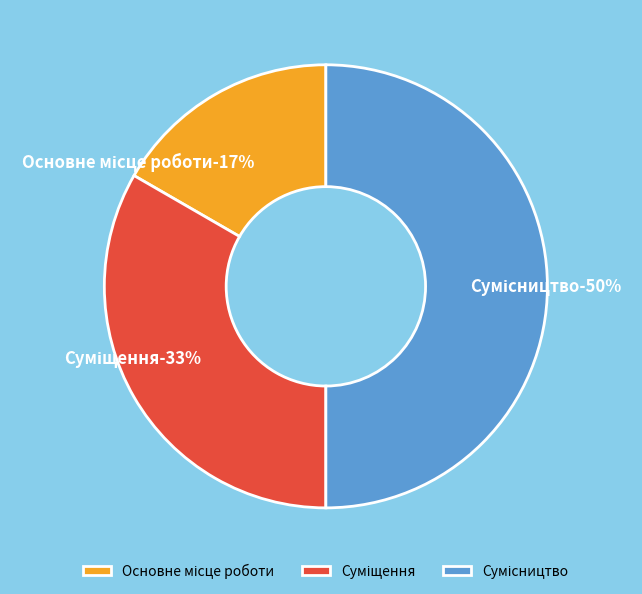

Rank the categories by value from highest to lowest.

Сумісництво, Суміщення, Основне місце роботи